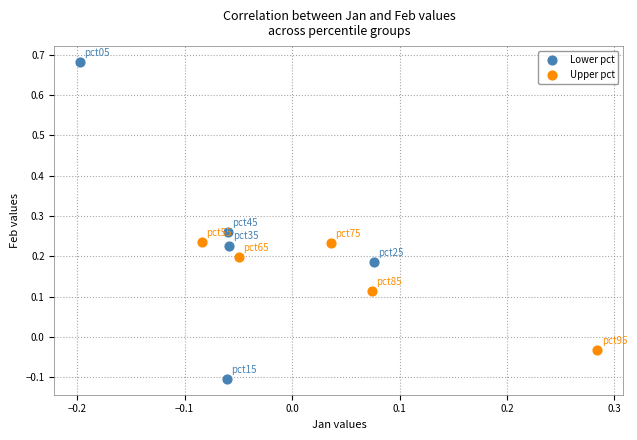

Which series reaches the minimum Y coordinate?

Lower pct